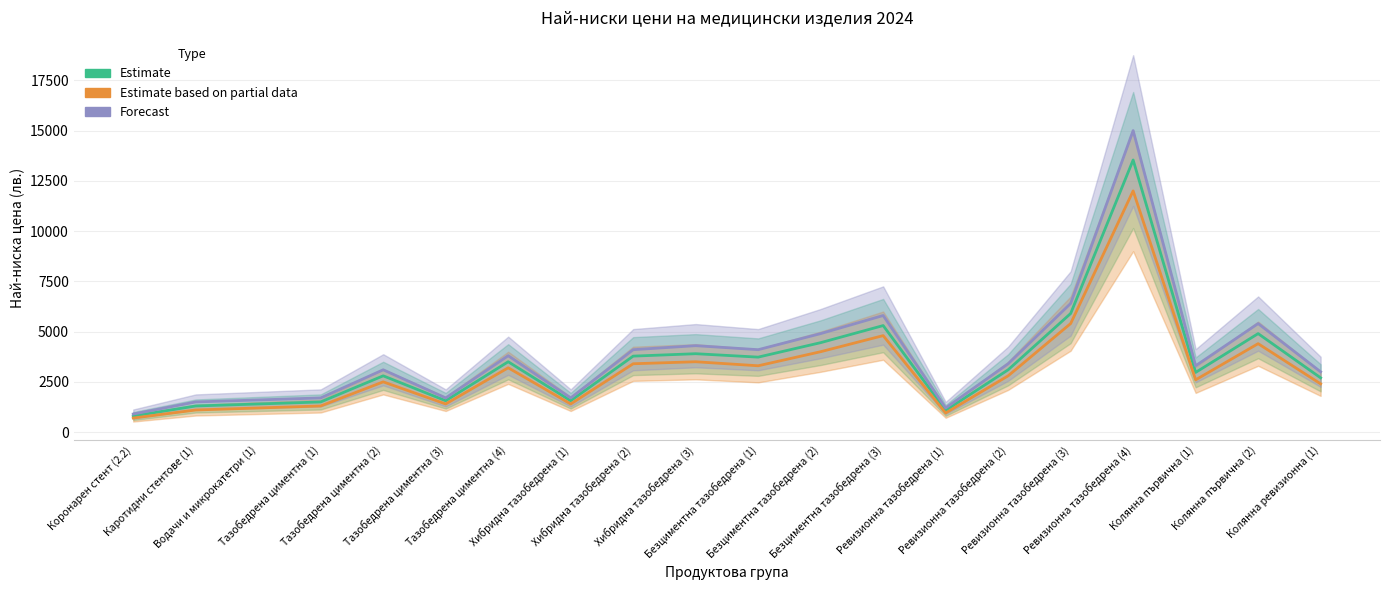

Rank the series by their maximum value, from lowest to highest.

Estimate based on partial data, Estimate, Forecast